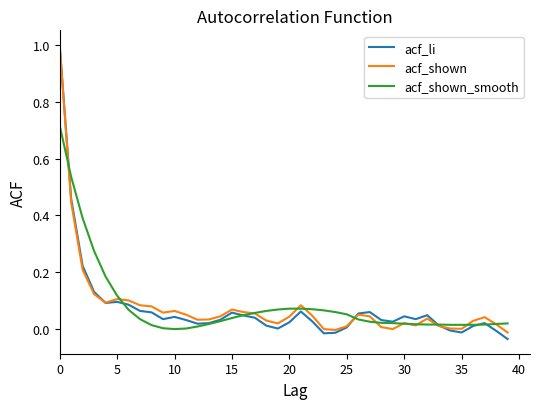

Which series has the largest range (max minus min)?

acf_li